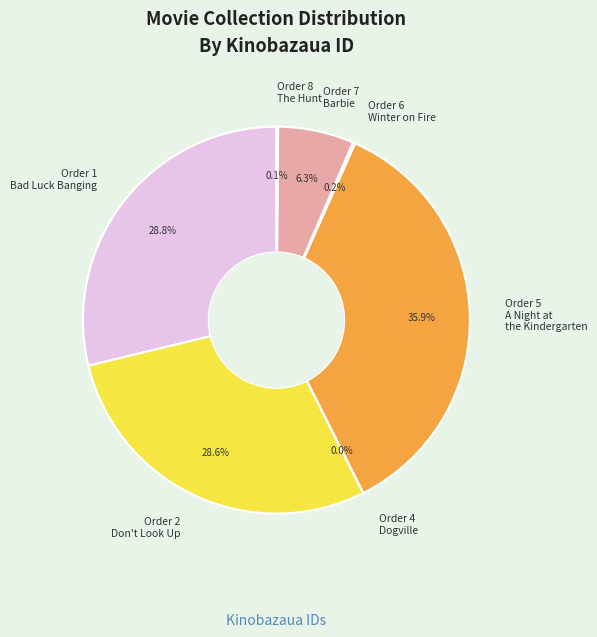

Is there a majority slice in this chart?

No